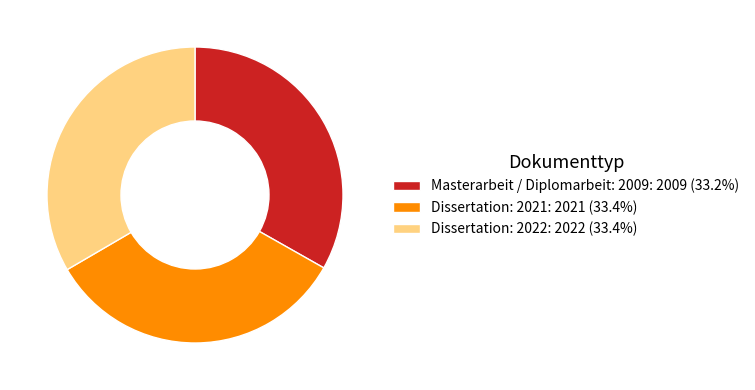

Count the number of slices in the pie.

3